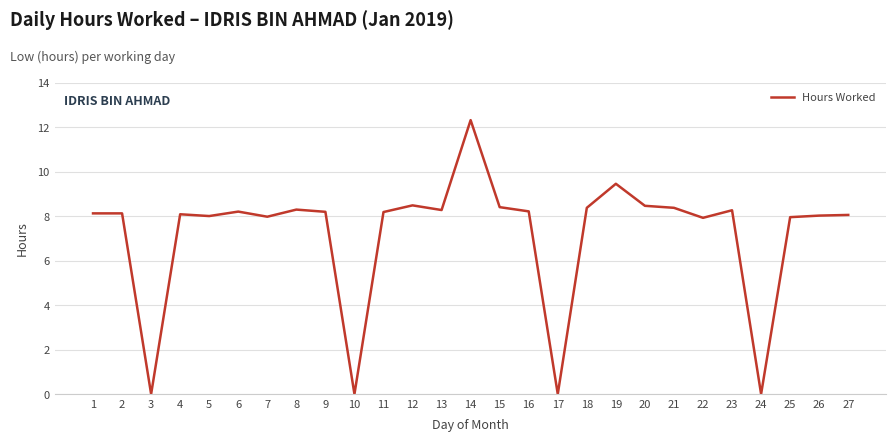

The chart shows a value of 6.0 at 19. True or false?

False